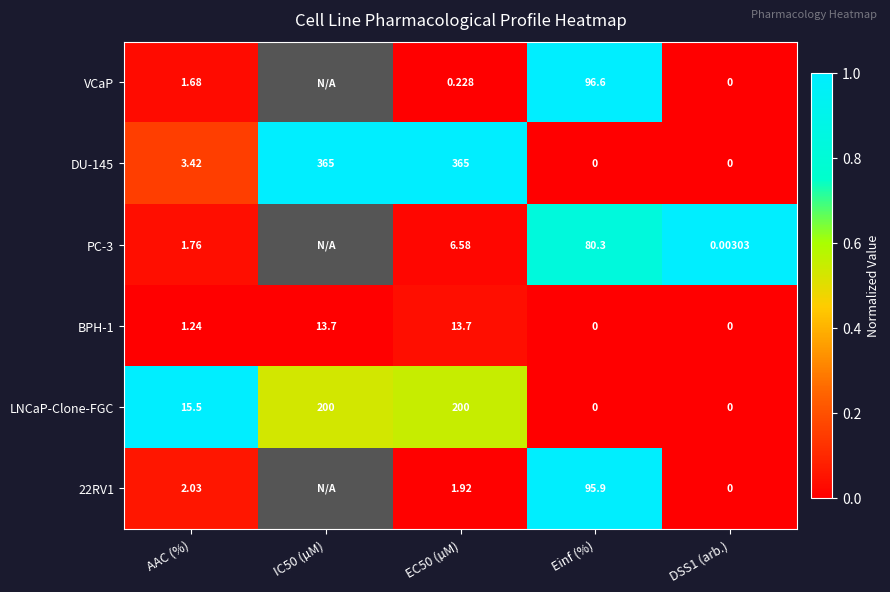

Which series changed the most between AAC (%) and Einf (%)?

VCaP